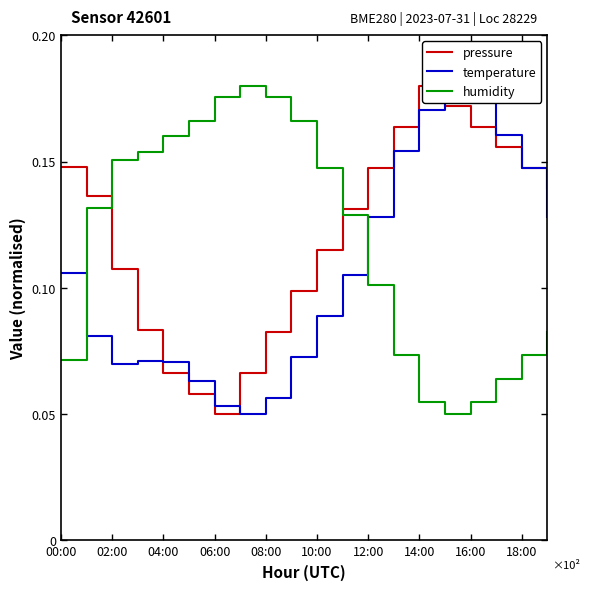

The value of humidity at 12:00 is 0.0. True or false?

False